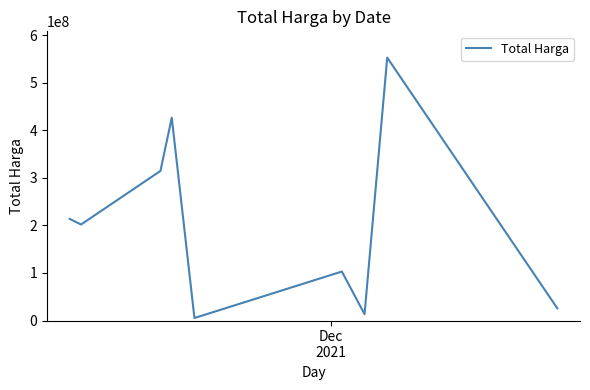

Is this an area chart (filled region under the line)?

No